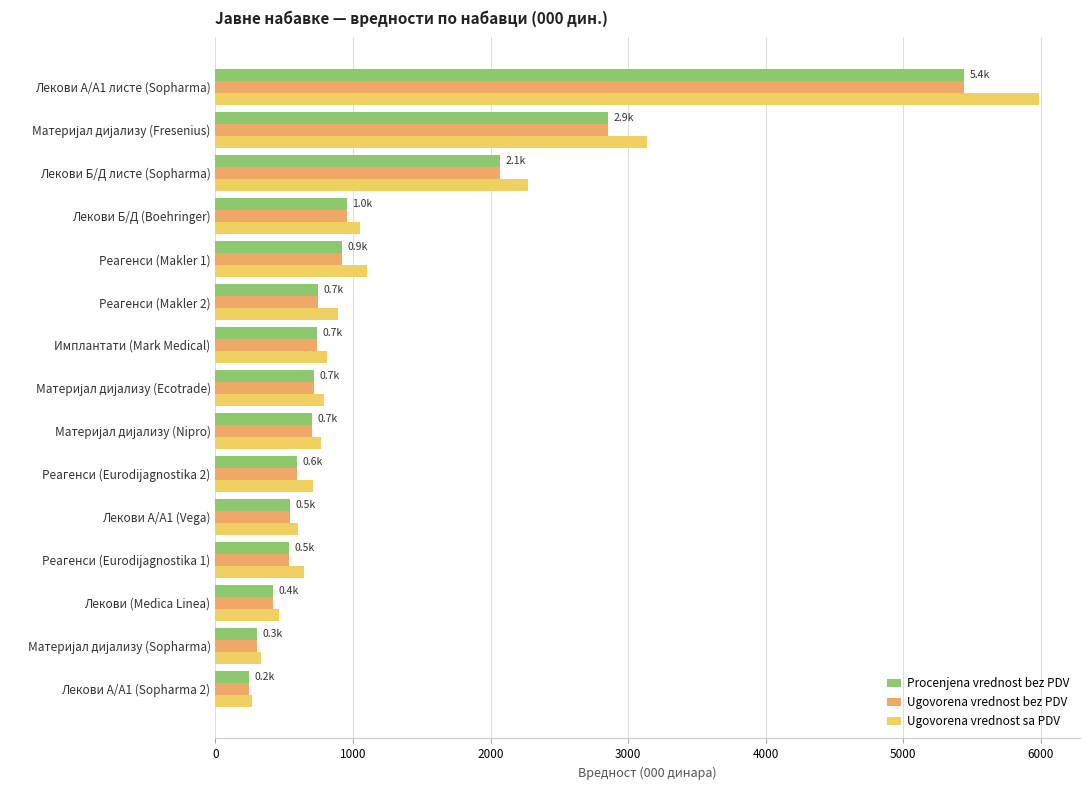

Is it true that Procenjena vrednost bez PDV equals 419 at Лекови (Medica Linea)?

True